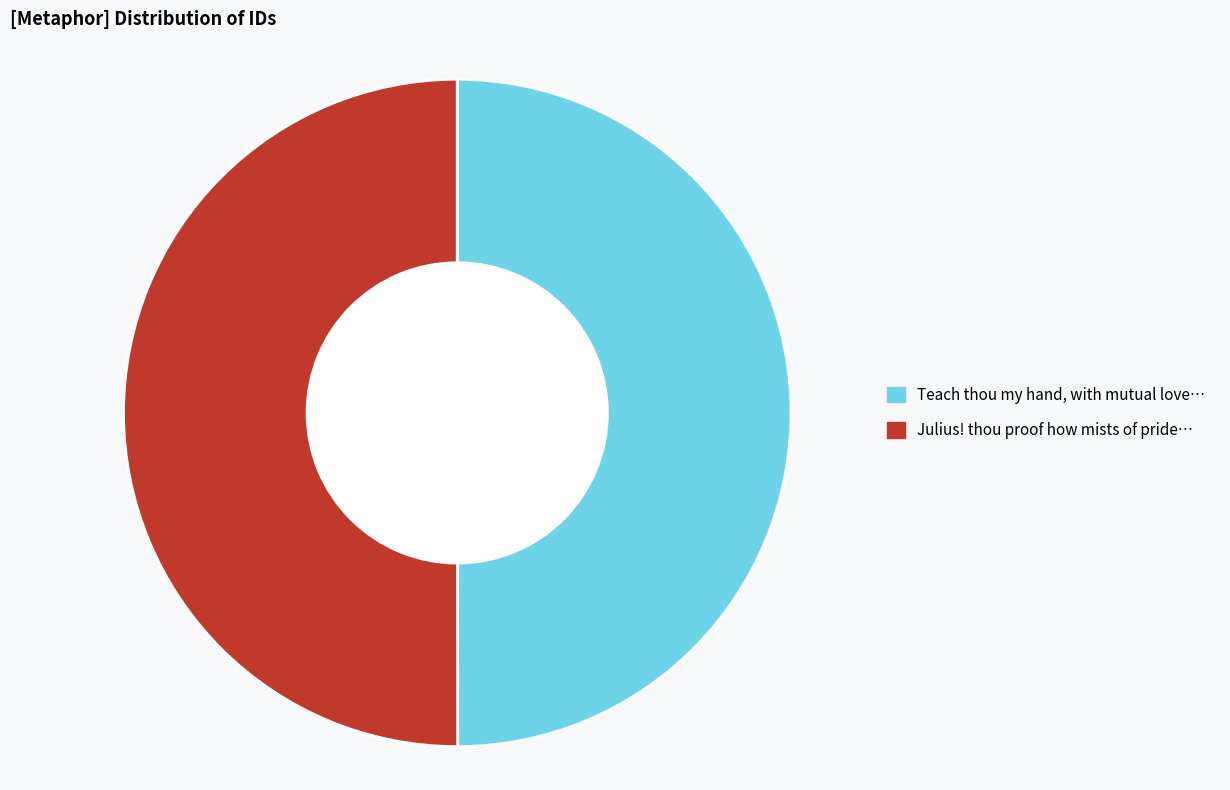

Which category has the biggest portion of the pie?

Julius! thou proof how mists of pride